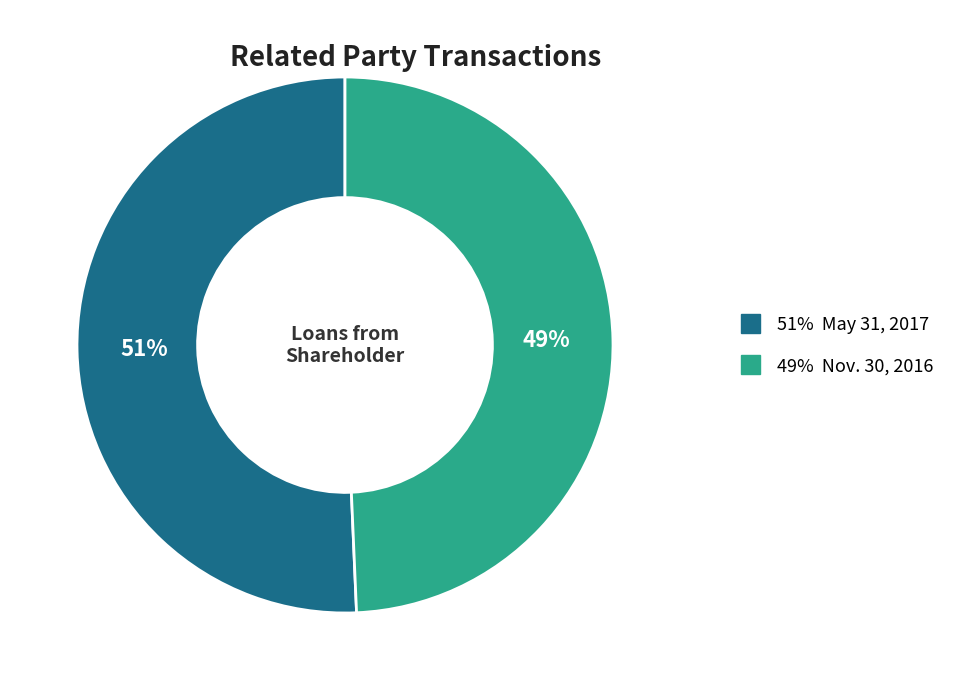

To the nearest percent, what is the average slice percentage?

50%